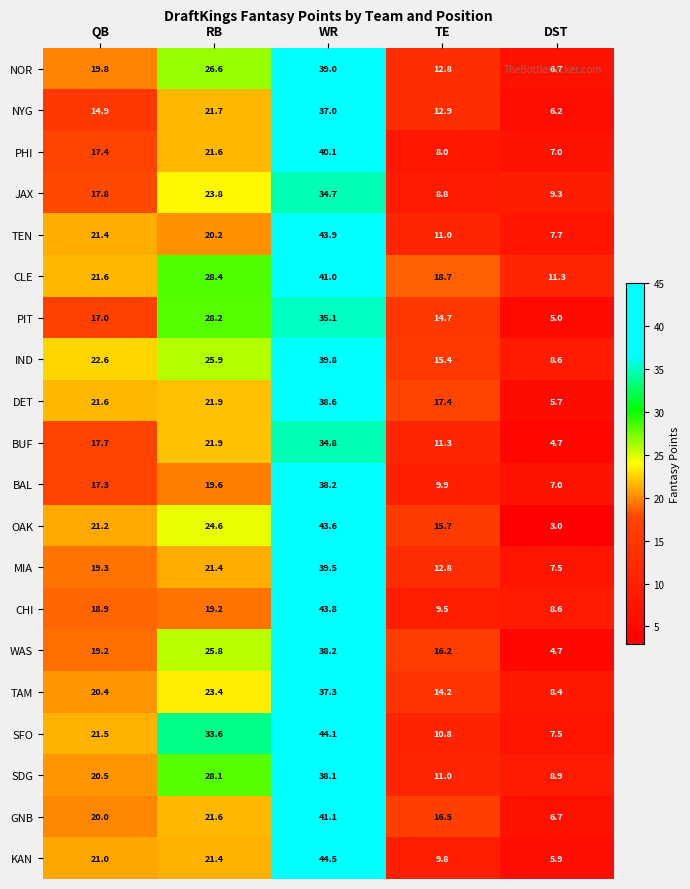

What is the sum of the GNB values at WR and DST?

47.8